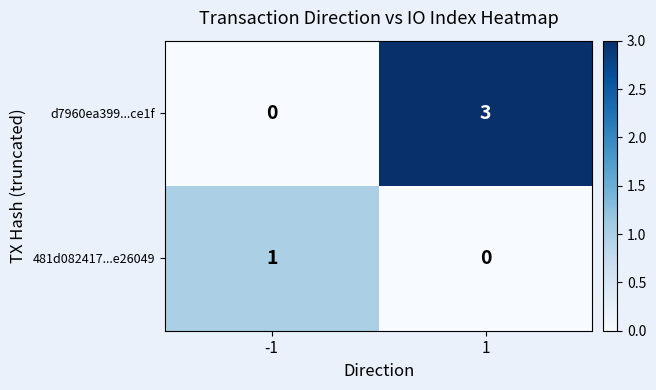

Rank the series by their average value, from highest to lowest.

d7960ea399...ce1f, 481d082417...e26049